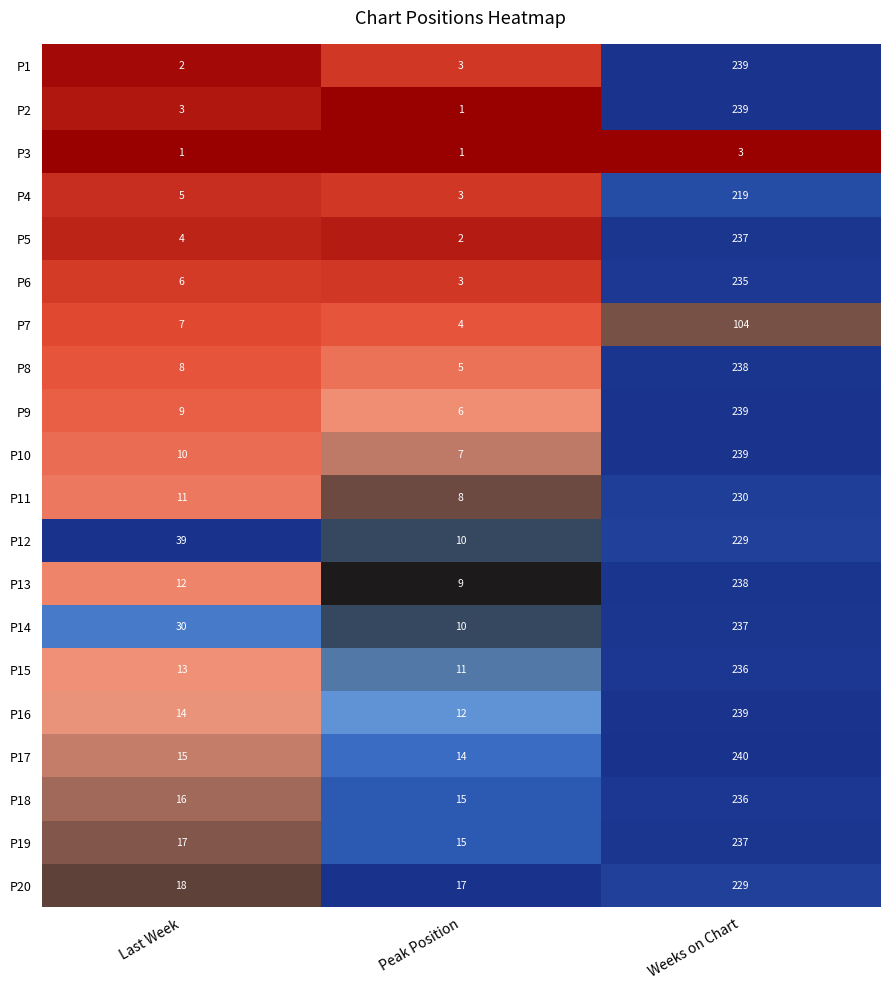

What is the lowest value of the P11 series?

8